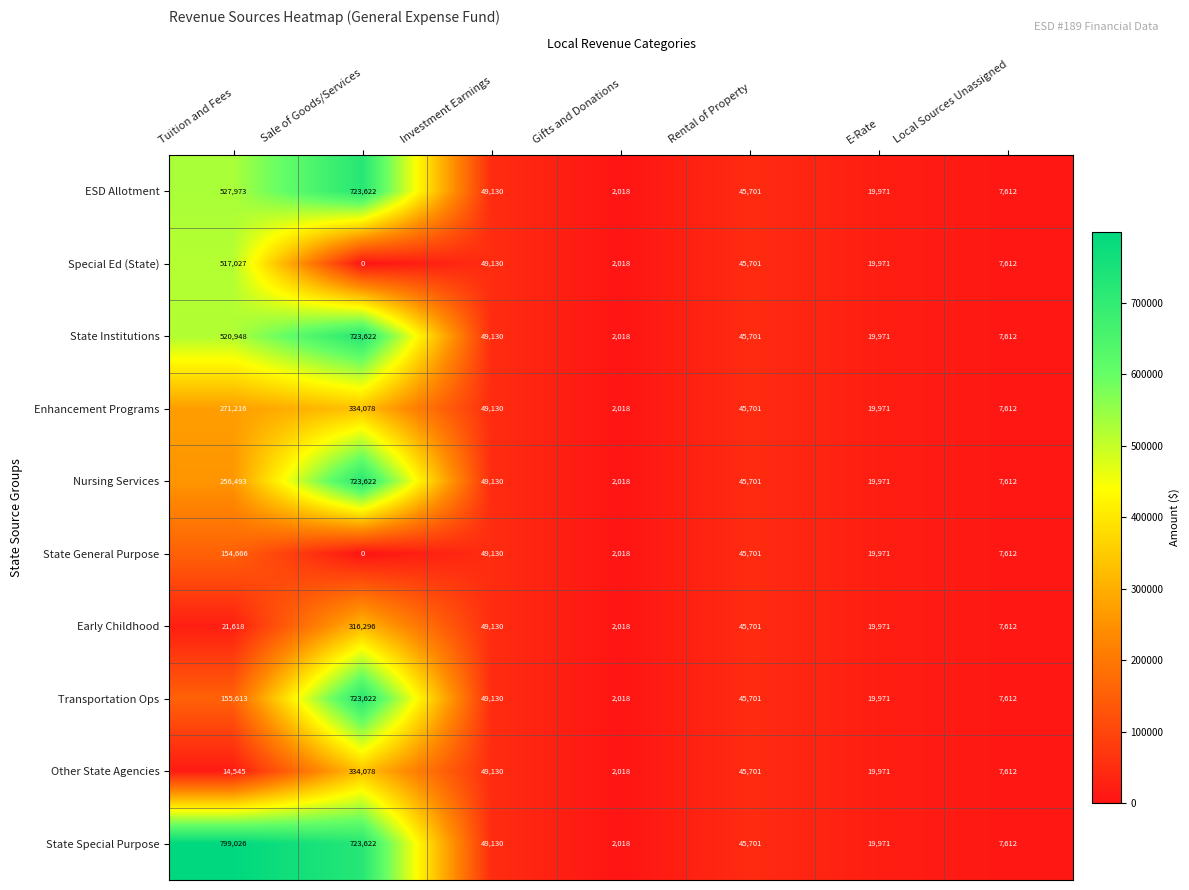

What is the maximum value shown in the chart?

799026